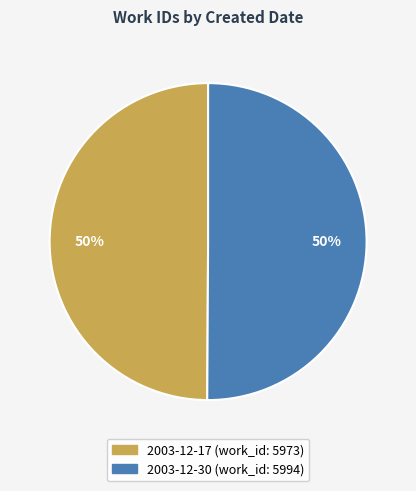

To the nearest percent, what is the average slice percentage?

50%